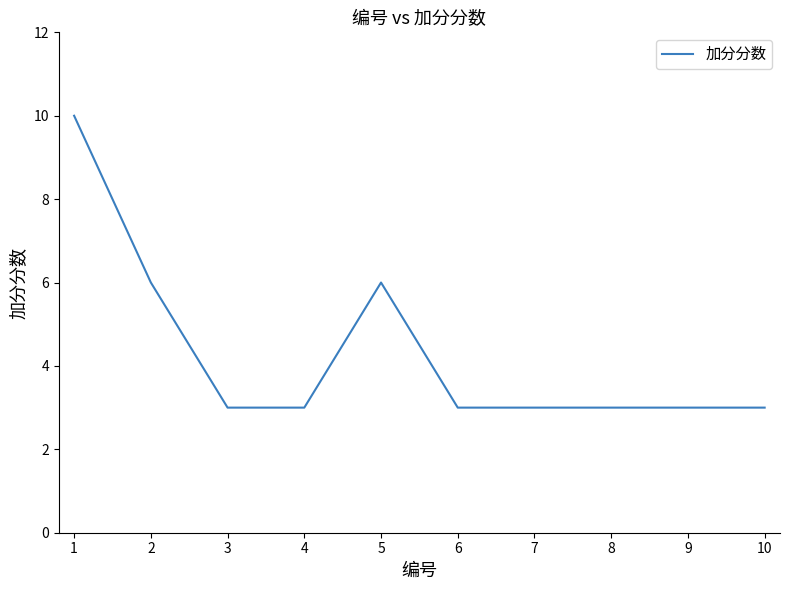

What is the approximate value at 8?

3